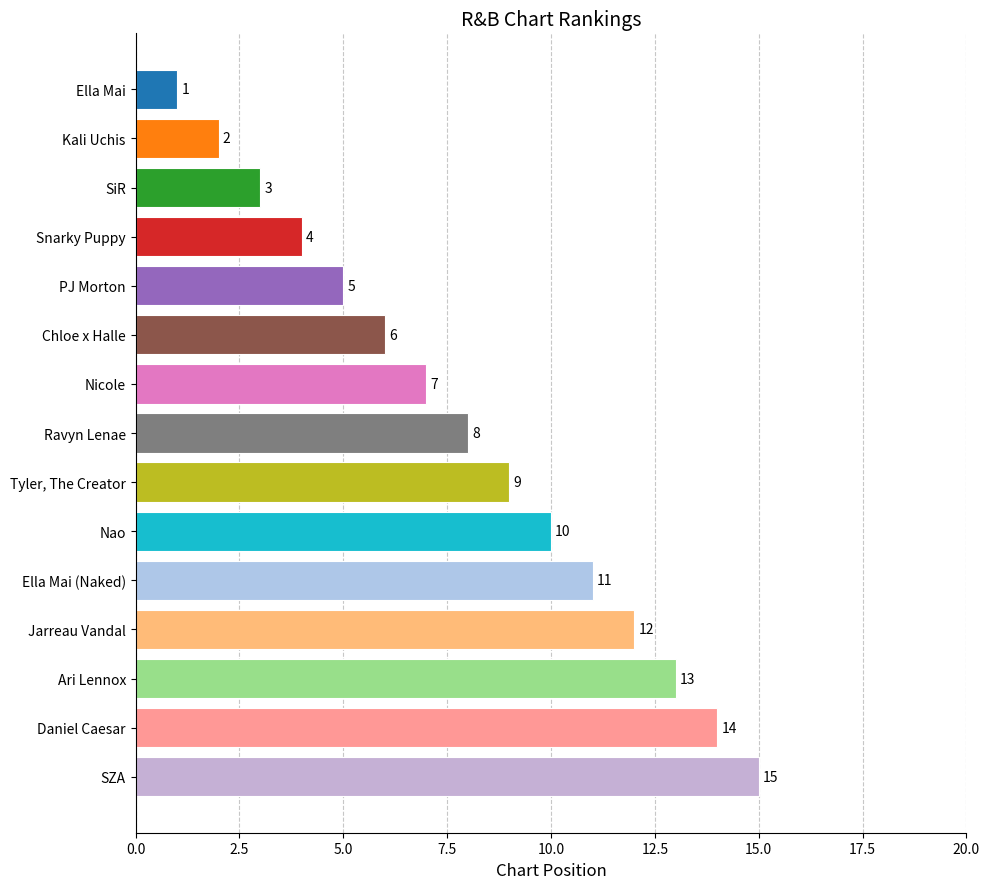

How many values are below 8?

7